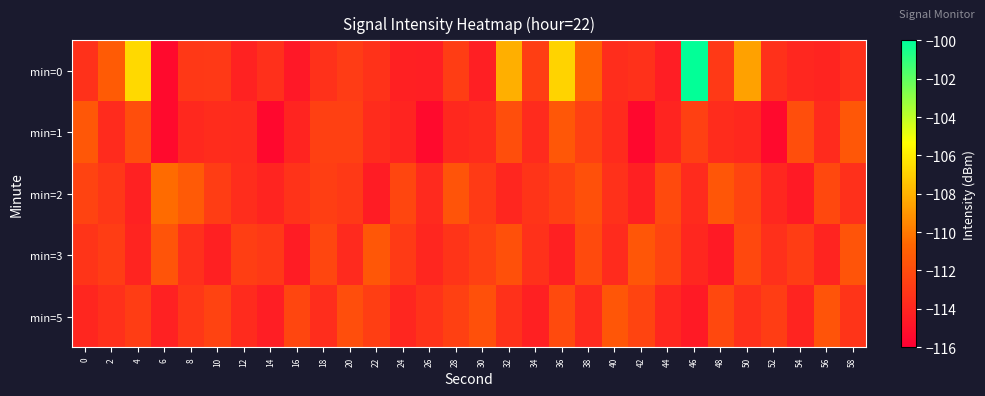

Which label corresponds to the smallest value in the chart?

14